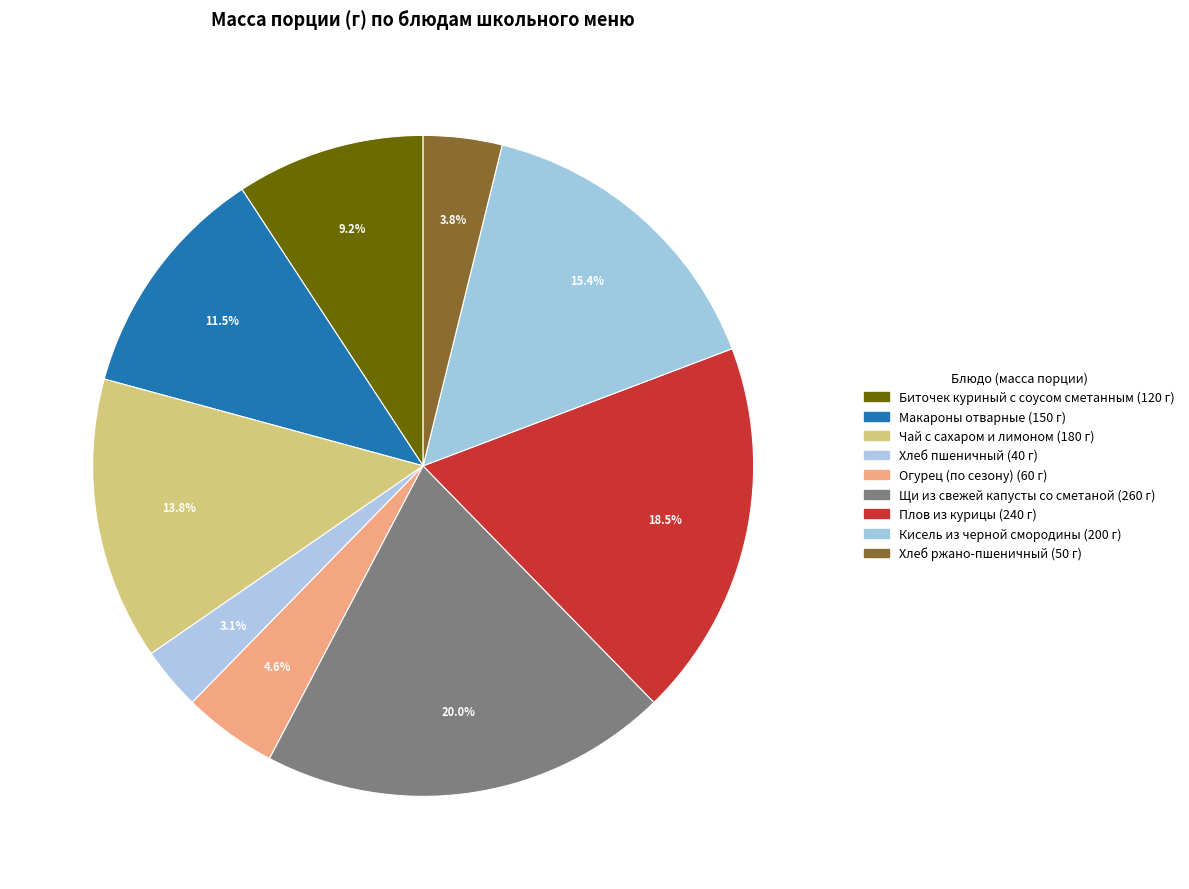

To the nearest percent, what portion does Плов из курицы represent?

18%